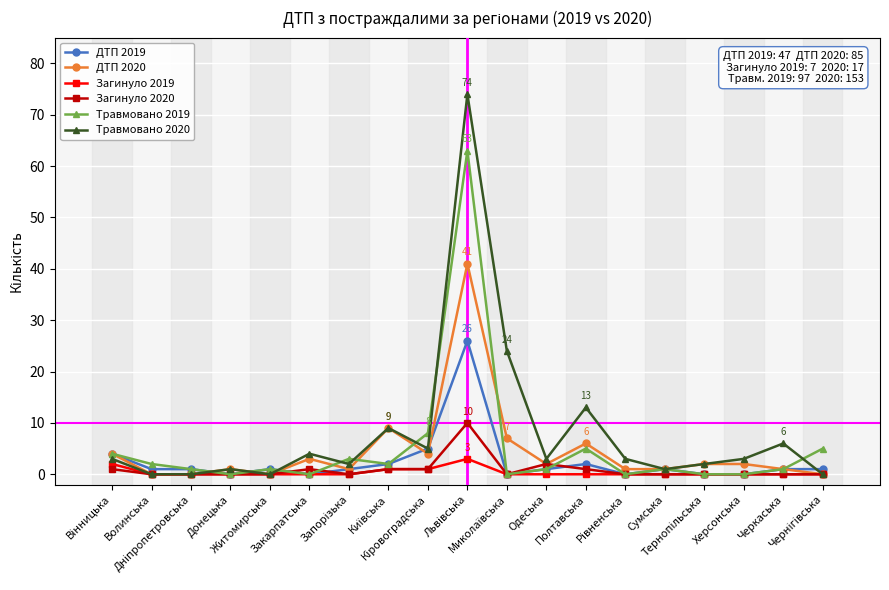

True or false: ДТП 2020 has more than 2 interior local peaks.

True